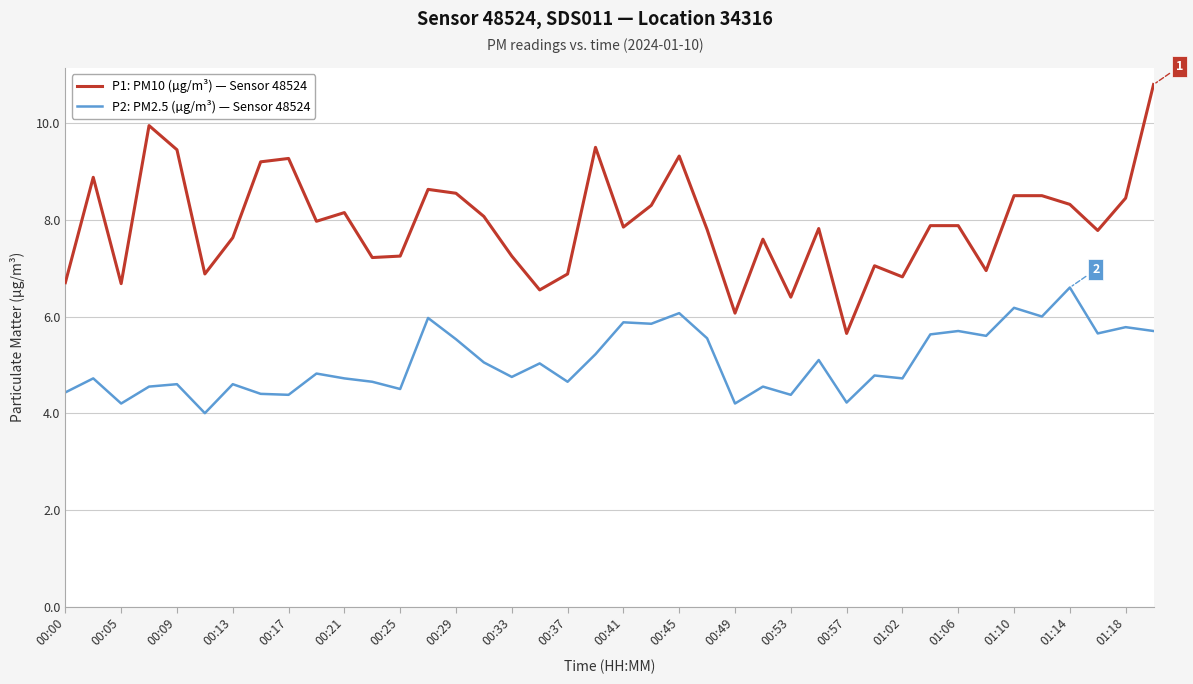

Which series has the largest total across all categories?

P1: PM10 (µg/m³) — Sensor 48524